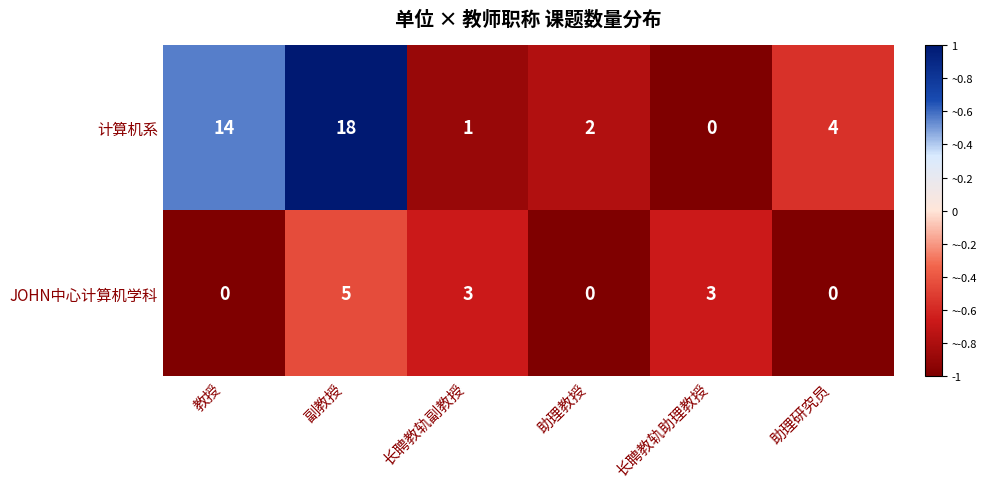

What is the maximum value for 计算机系?

18